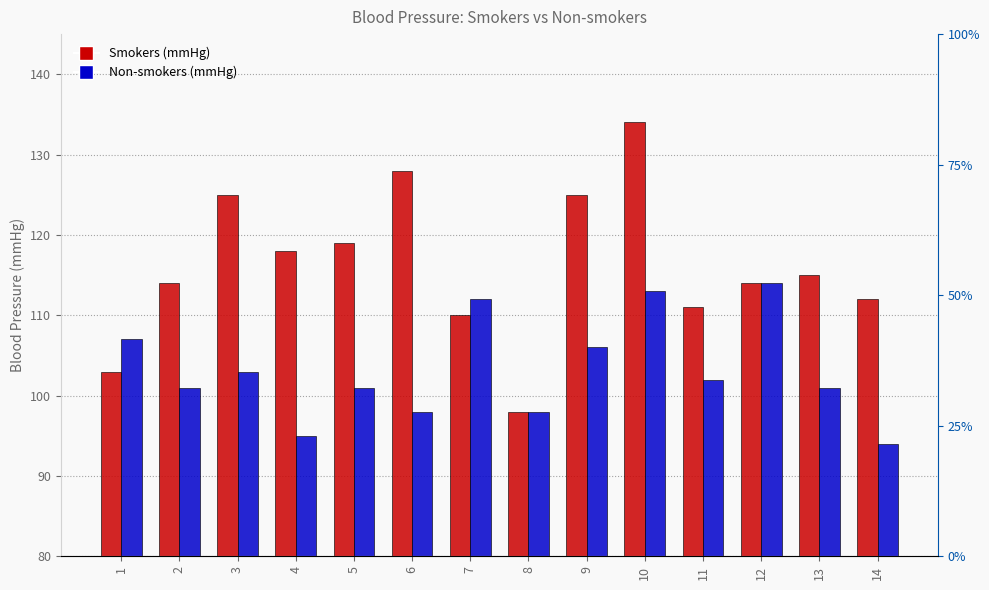

Between 10 and 12, which series saw the biggest shift?

Smokers (mmHg)